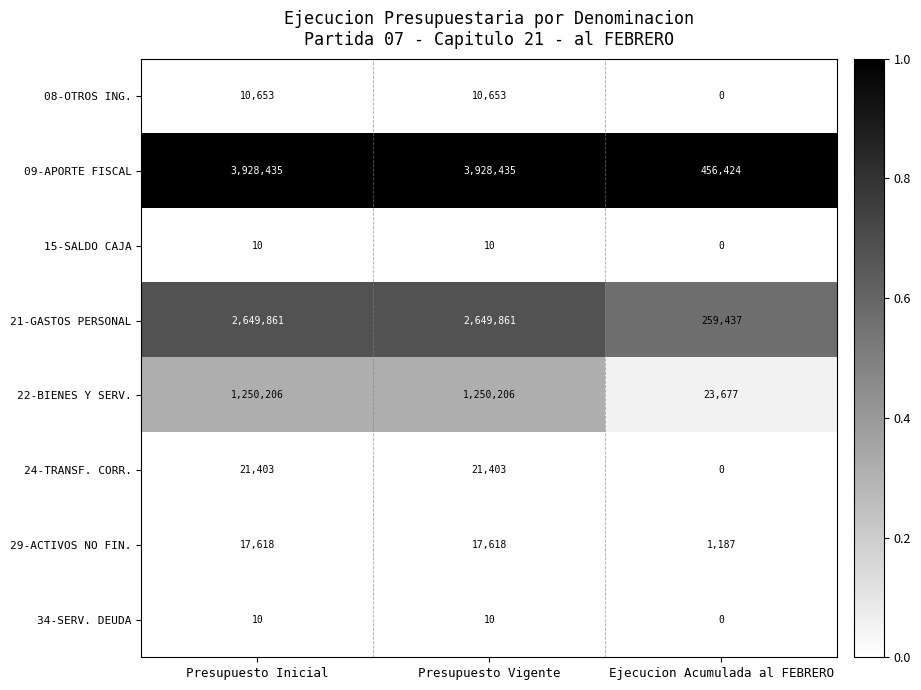

What is the difference between the maximum and minimum values in the 15-SALDO CAJA series?

10